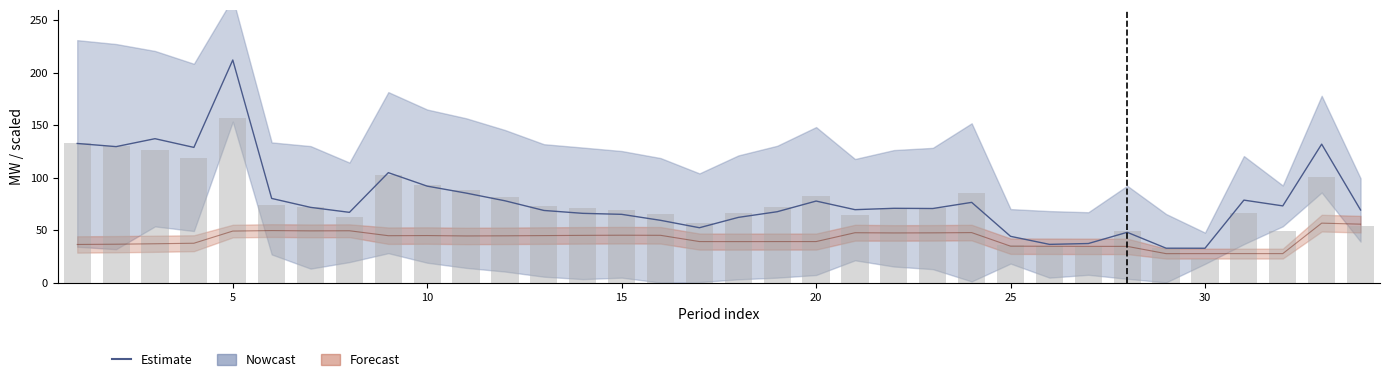

How many data points are above 70?

18